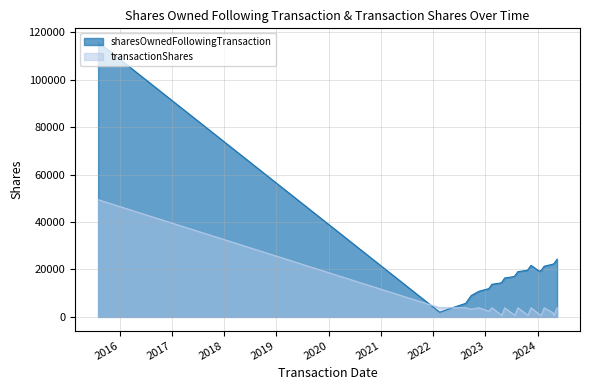

What is the highest value of the sharesOwnedFollowingTransaction series?

115834